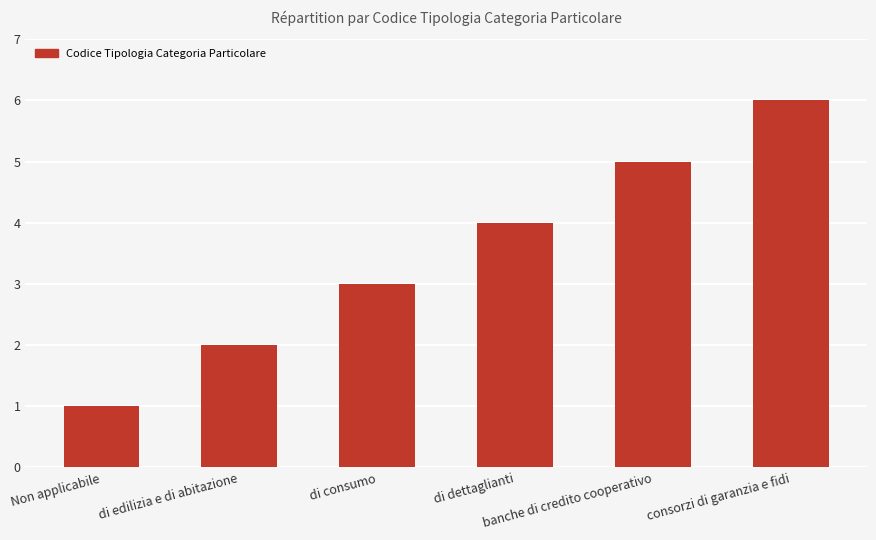

How many data points are less than 4?

3